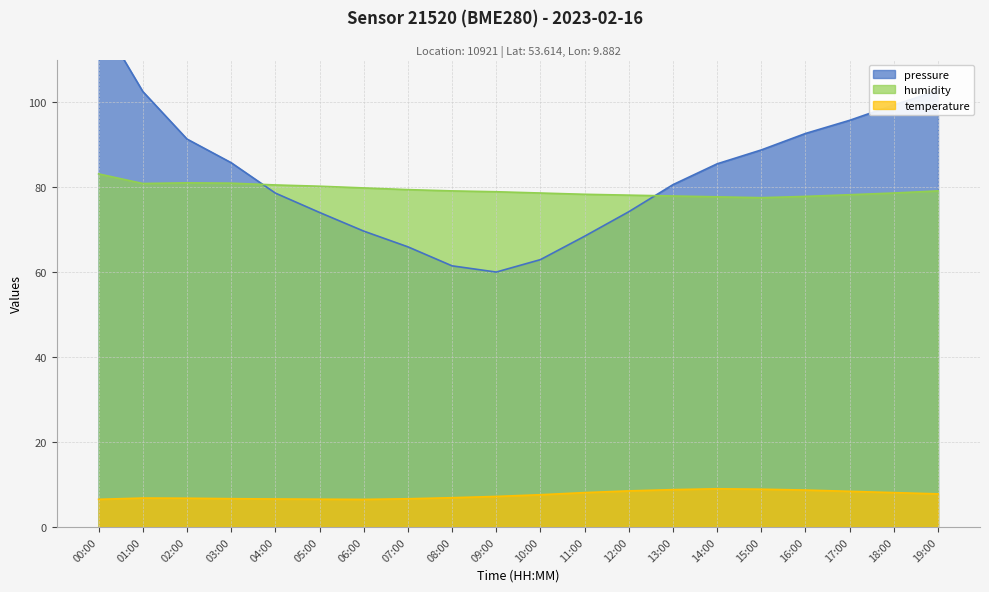

How many intersections are there between pressure and humidity?

2